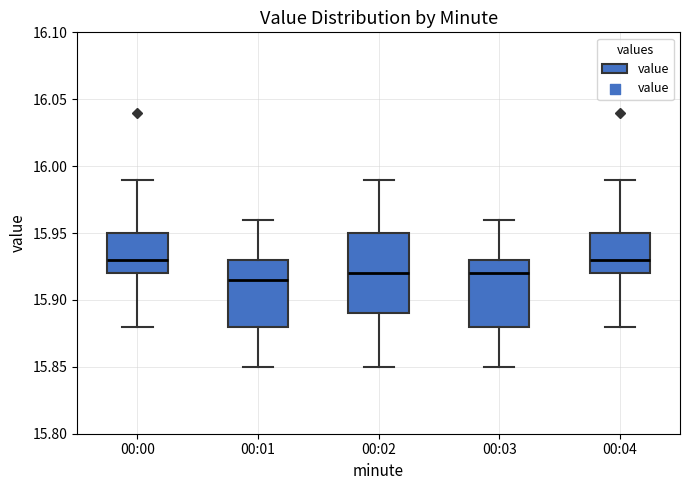

Reading left to right, transcribe this box plot: for each box, give where its median line is, the range the box spans, and where its two whiskers end, as read against the y-axis. The values are not printed on the chart, so give them approximately, as read against the axis.

00:00: median 15.930, box 15.920 to 15.950, whiskers 15.880 to 15.990
00:01: median 15.915, box 15.880 to 15.930, whiskers 15.850 to 15.960
00:02: median 15.920, box 15.890 to 15.950, whiskers 15.850 to 15.990
00:03: median 15.920, box 15.880 to 15.930, whiskers 15.850 to 15.960
00:04: median 15.930, box 15.920 to 15.950, whiskers 15.880 to 15.990